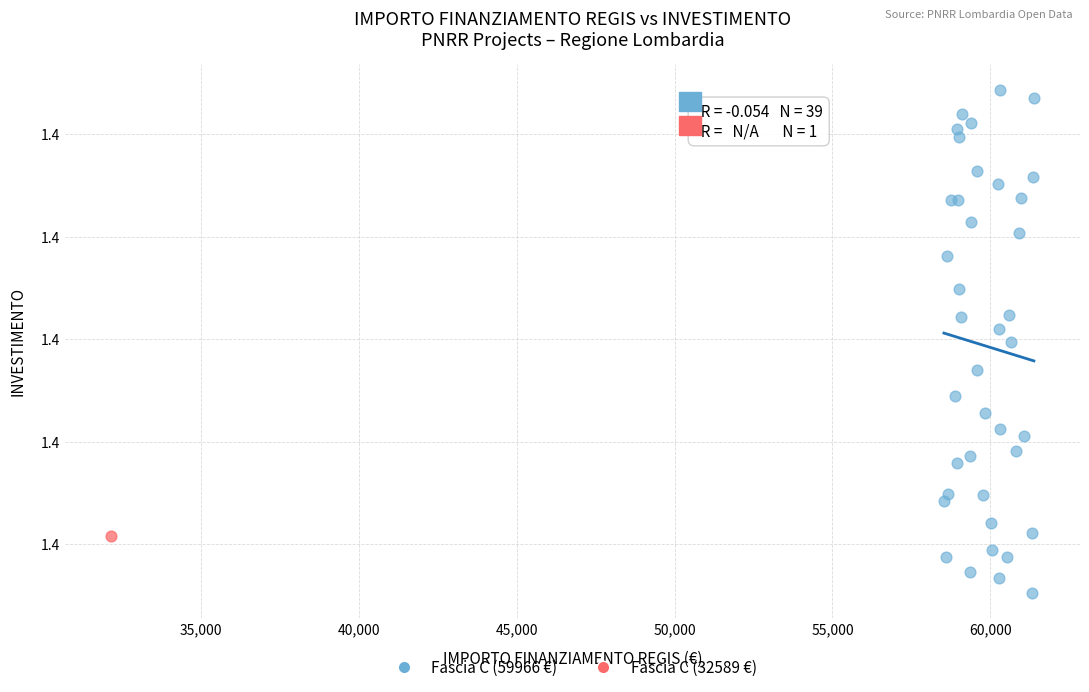

What are all the series names shown in the legend?

Fascia C (59966 €), Fascia C (32589 €)